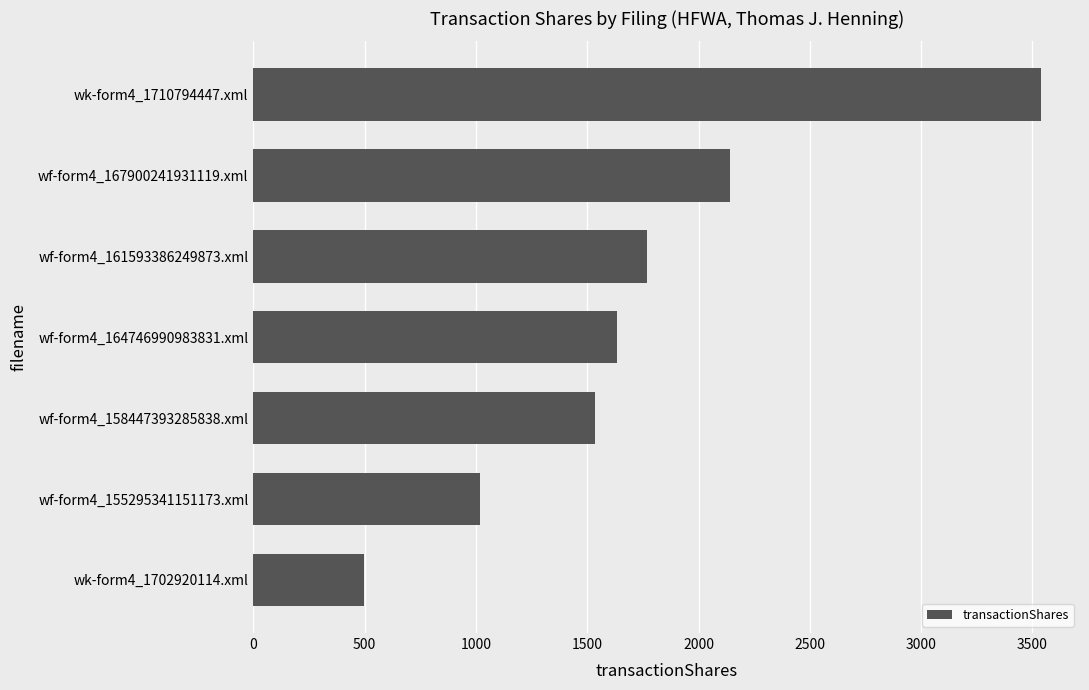

What is the average value?

1732